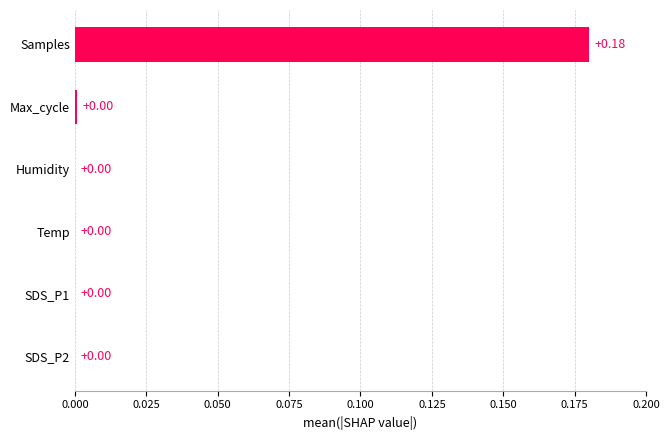

Which label corresponds to the largest value in the chart?

Samples